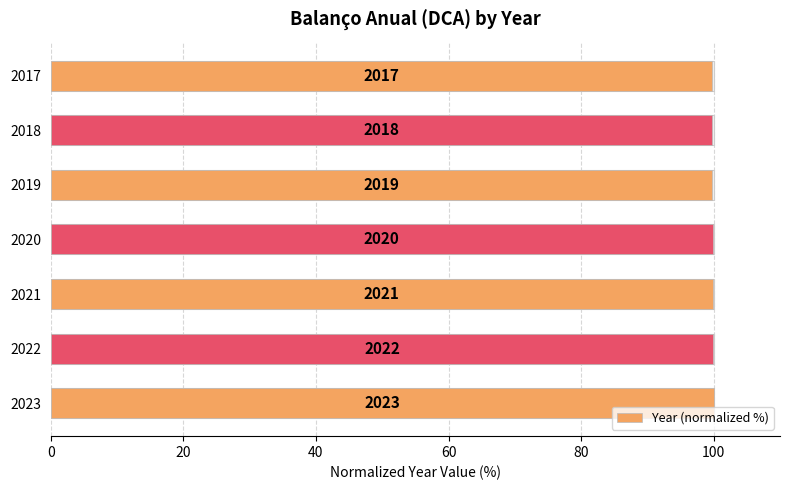

What is the ratio of the value at 2019 to the value at 2018?

1.0